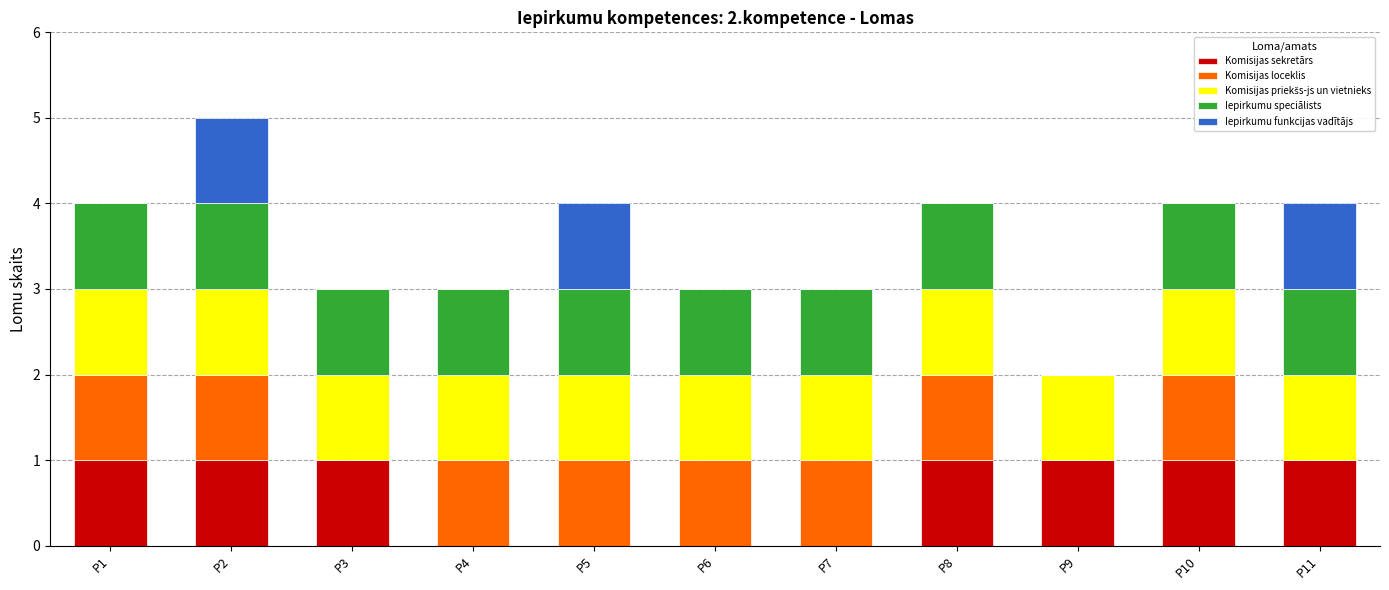

The value of Komisijas sekretārs at P9 is 1. True or false?

True